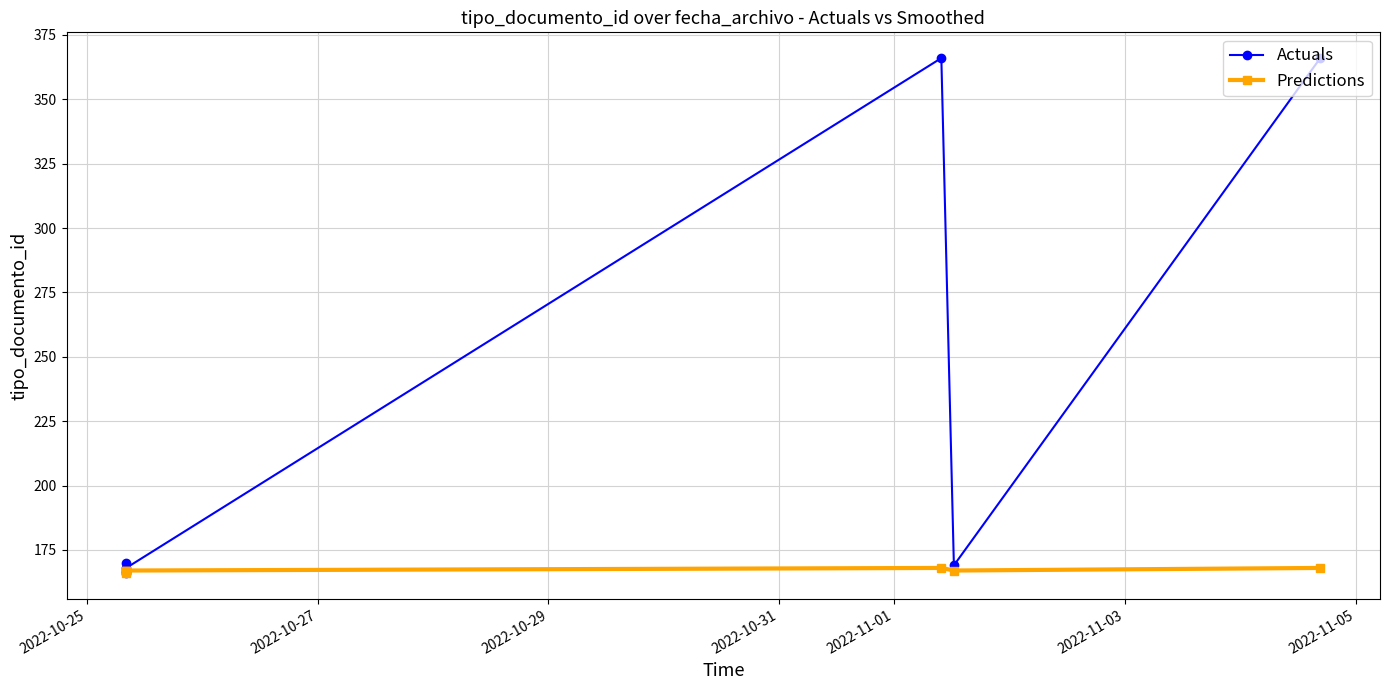

How many values in the Predictions series exceed 167?

2